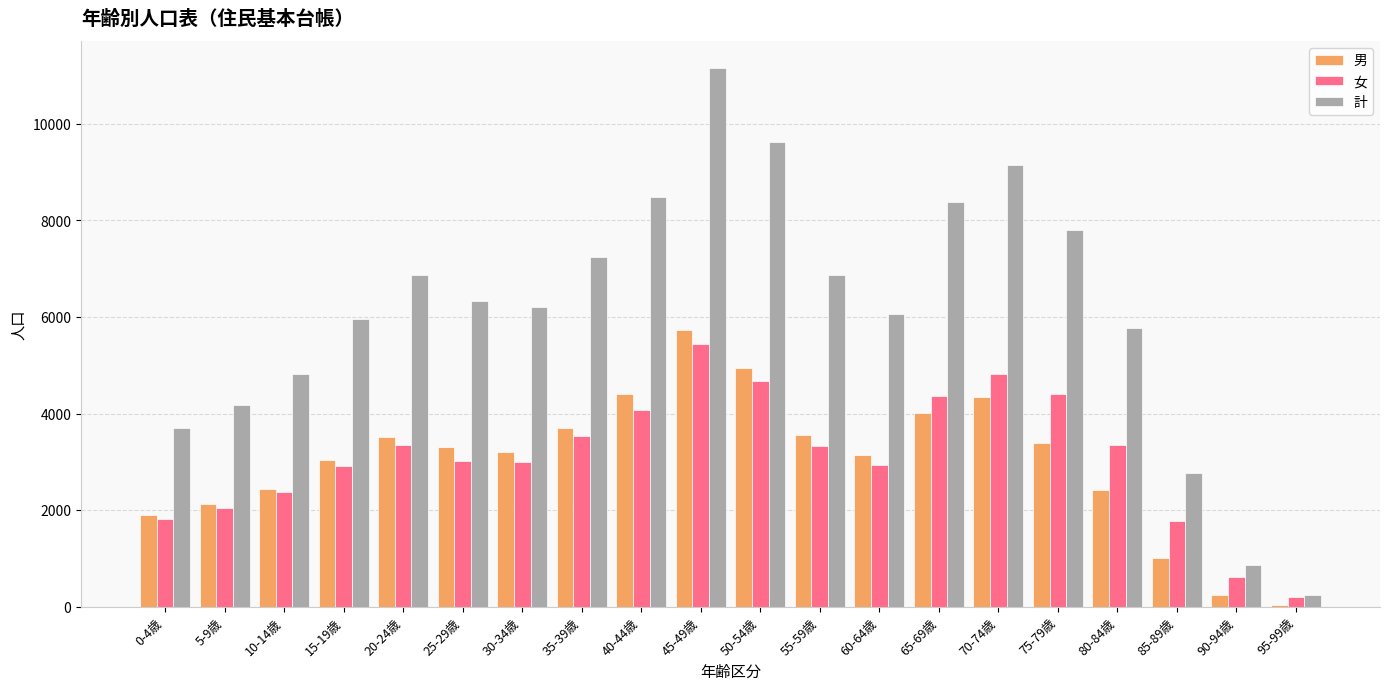

Which series has the largest range (max minus min)?

計